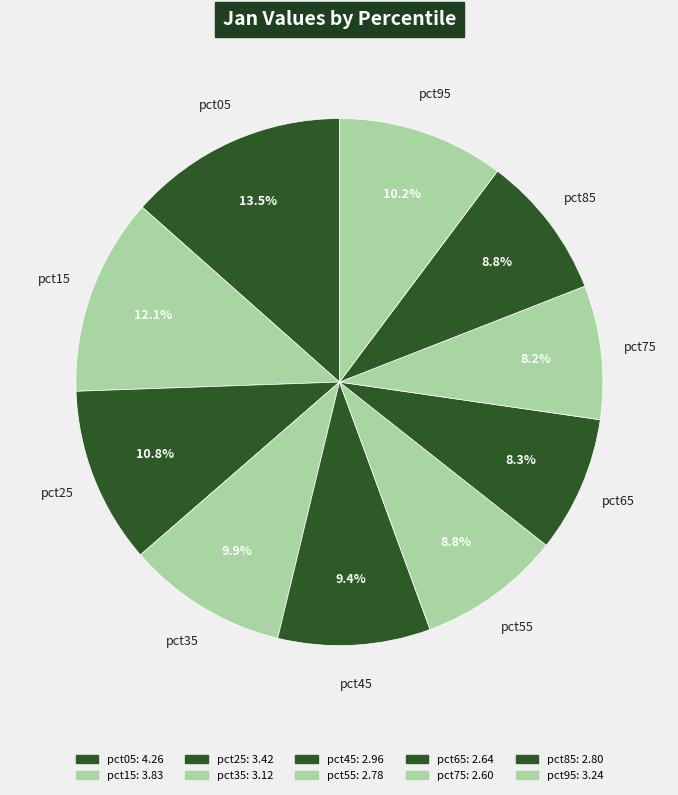

How many slices are in this pie chart?

10